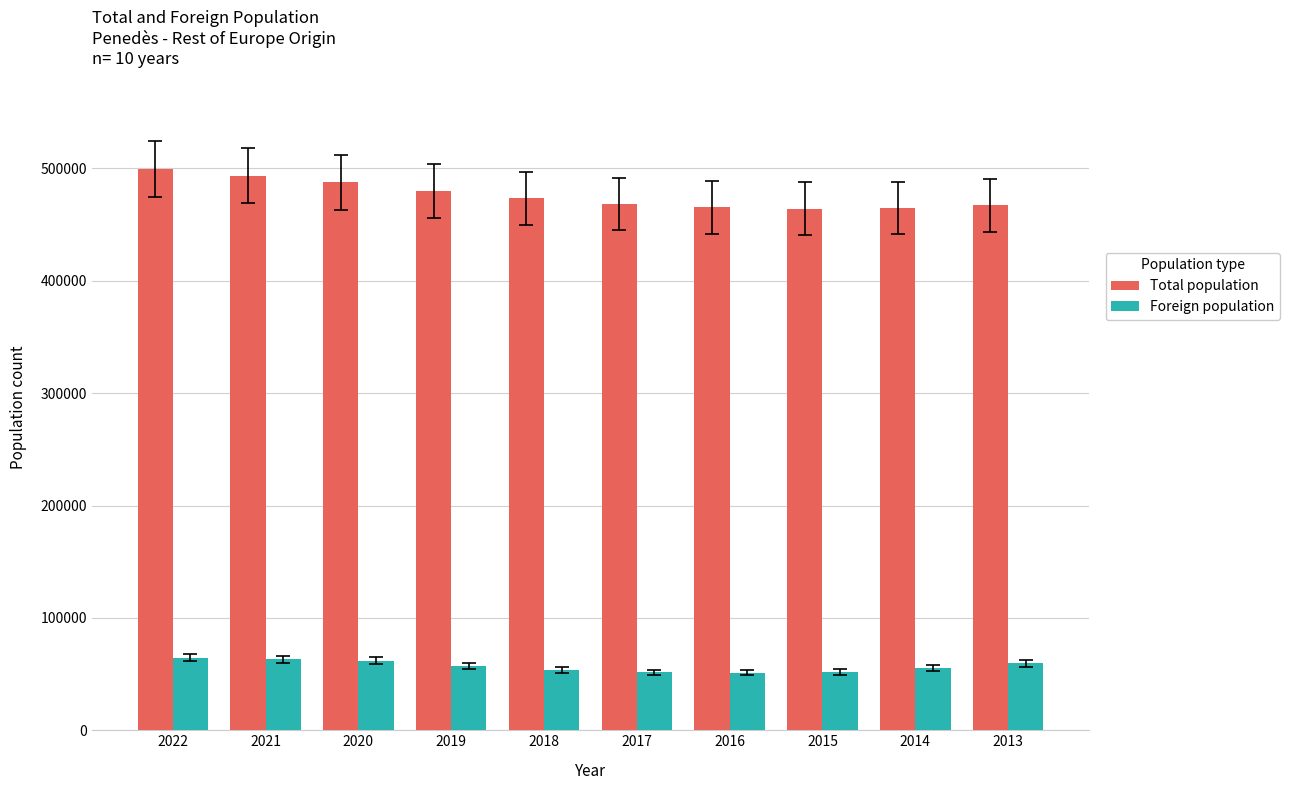

What is the value of the Total population bar at the 3rd from the left?

487813